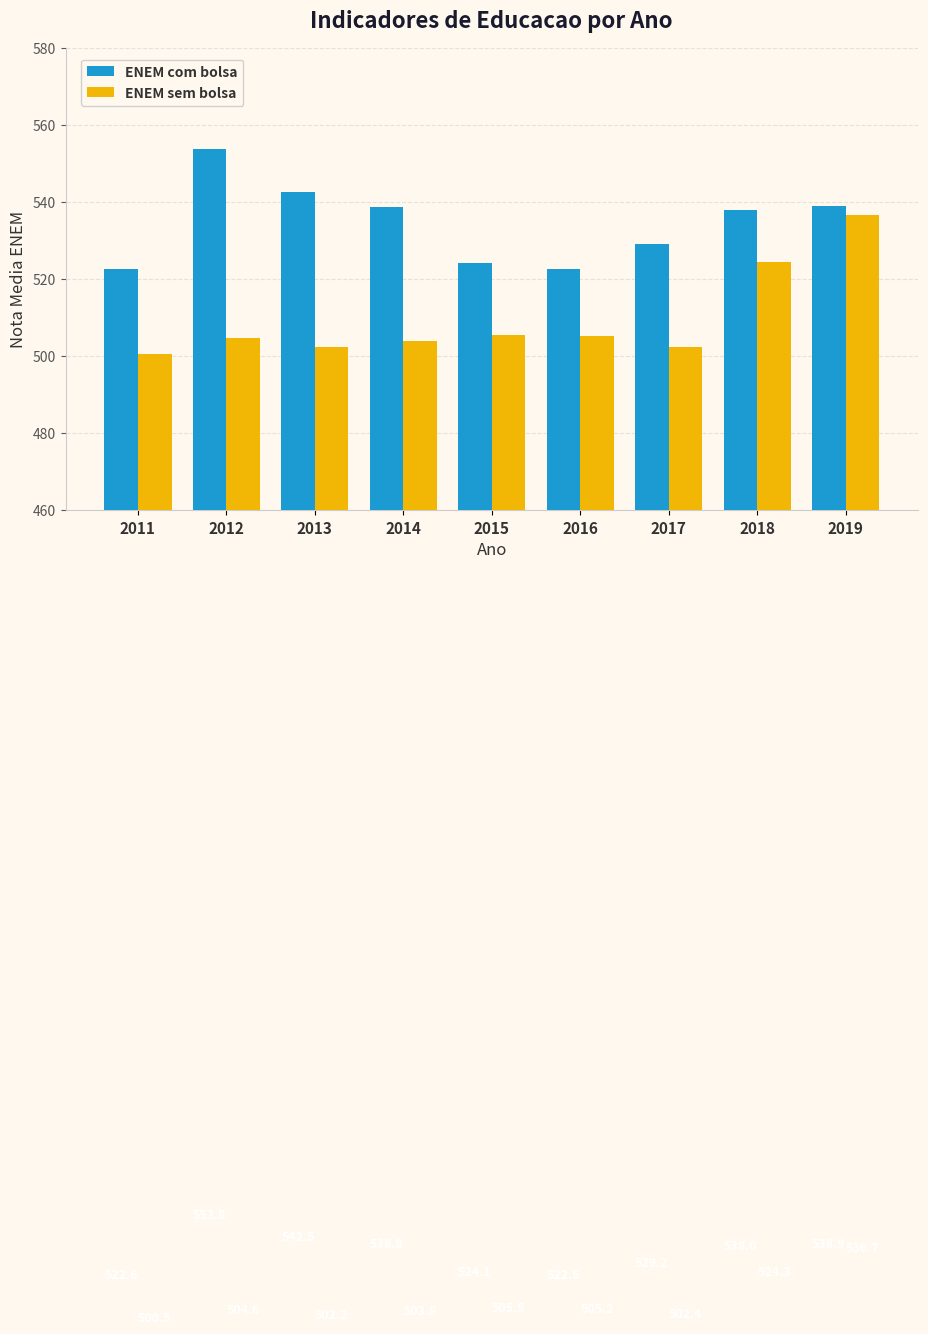

Which series has the largest range (max minus min)?

ENEM sem bolsa